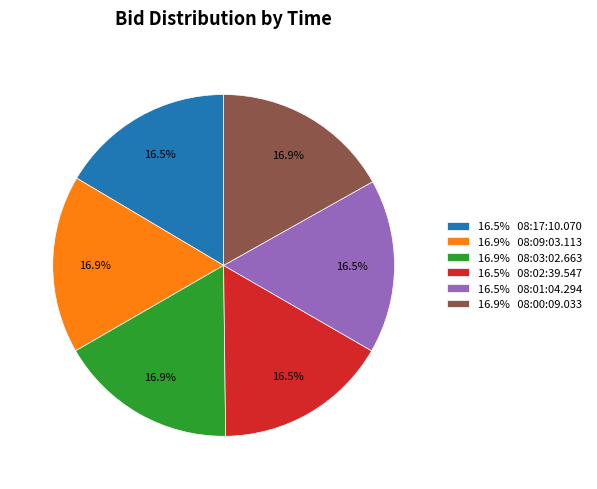

What percentage do 16.9% 08:03:02.663 and 16.5% 08:01:04.294 together represent?

33.3%